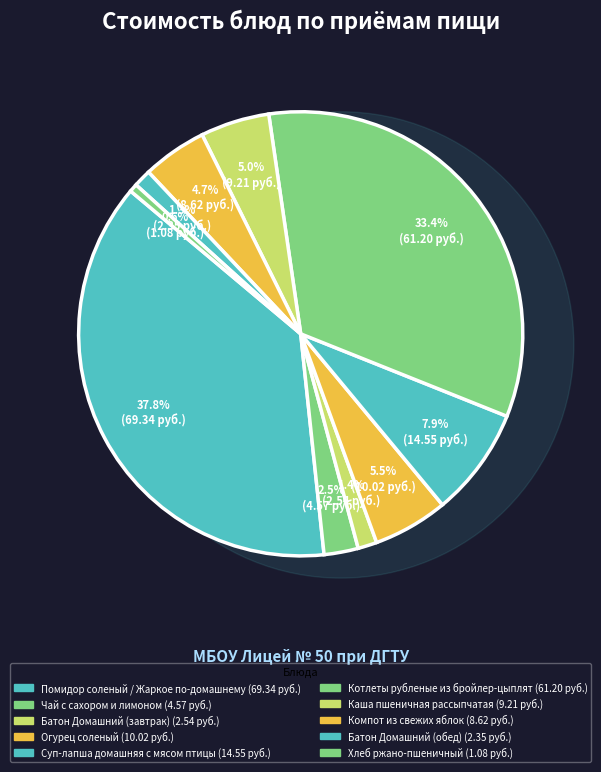

To the nearest percent, what portion does Чай с сахором и лимоном represent?

2%